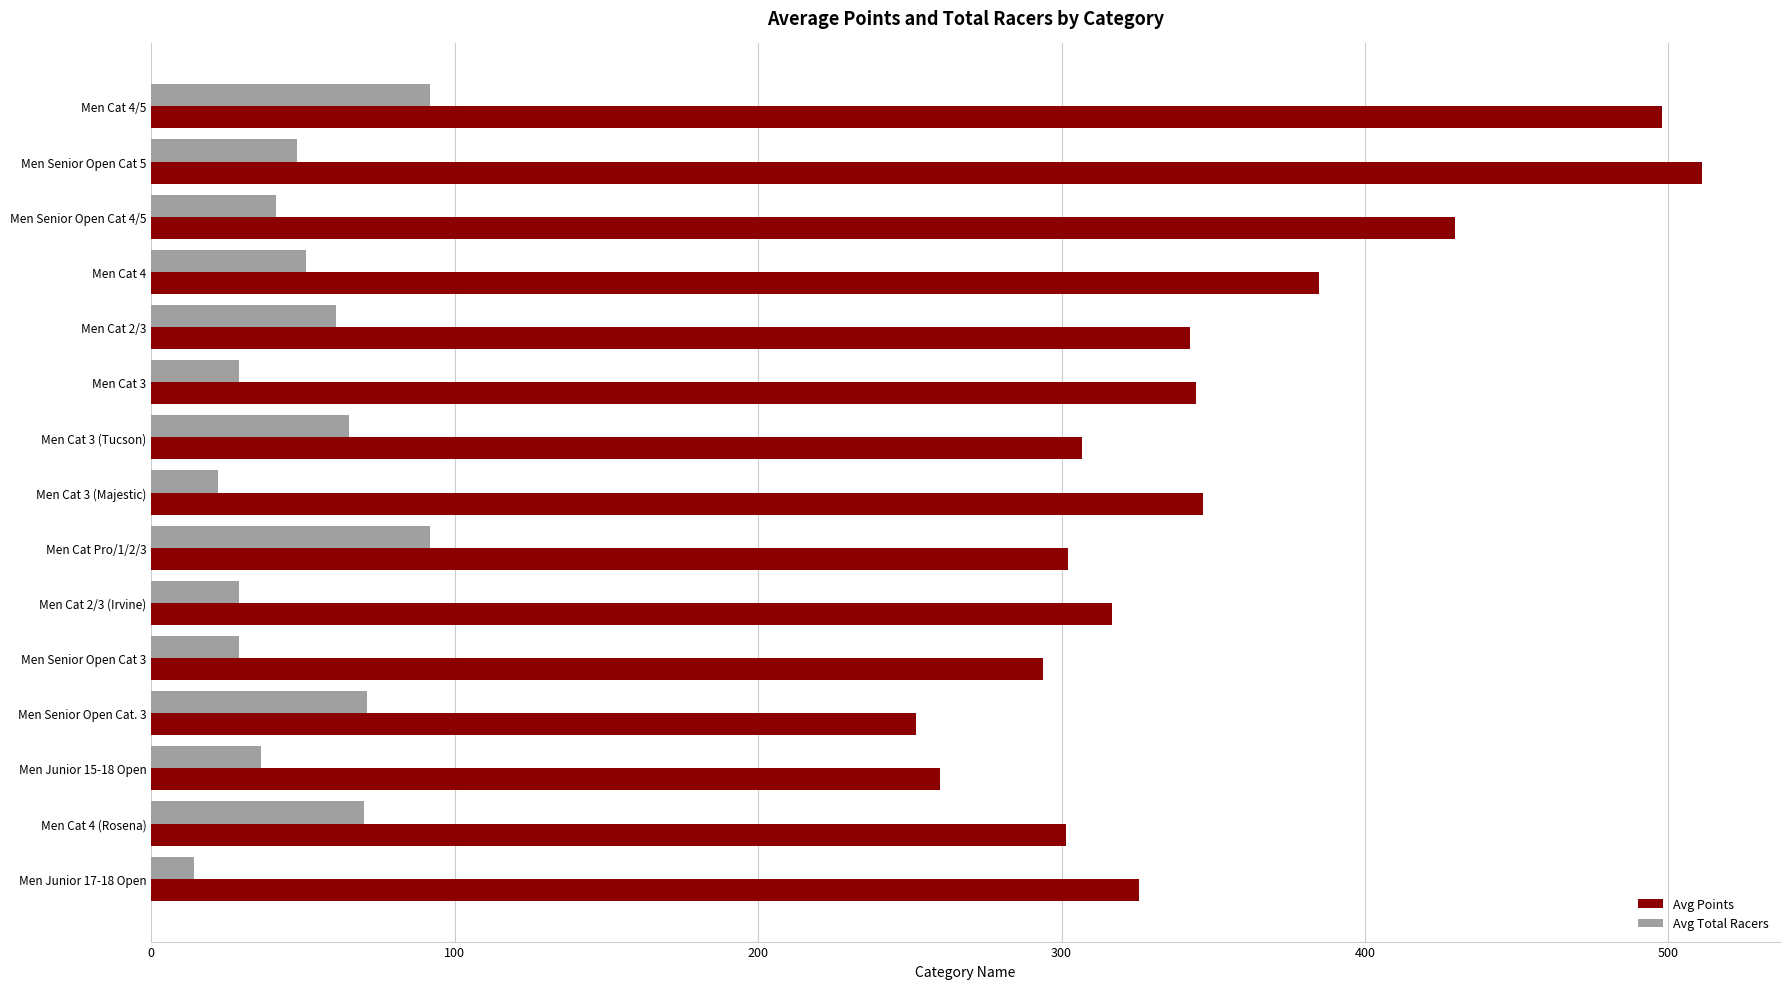

What are all the series names shown in the legend?

Avg Points, Avg Total Racers